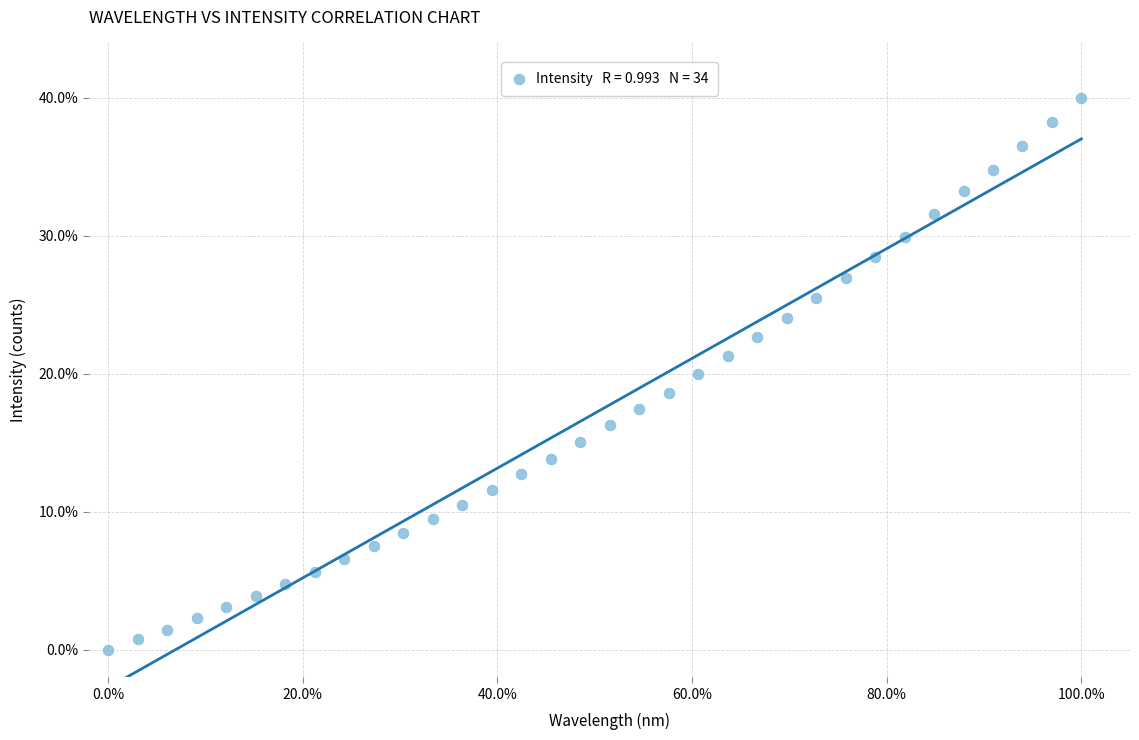

What is the range of X values (max minus min)?

100.0